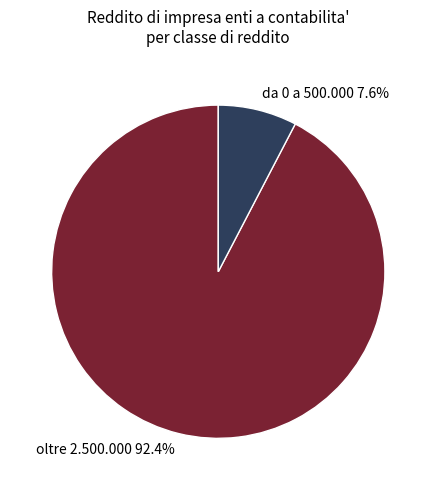

Is the sum of da 0 a 500.000 7.6% and oltre 2.500.000 92.4% greater than half?

Yes